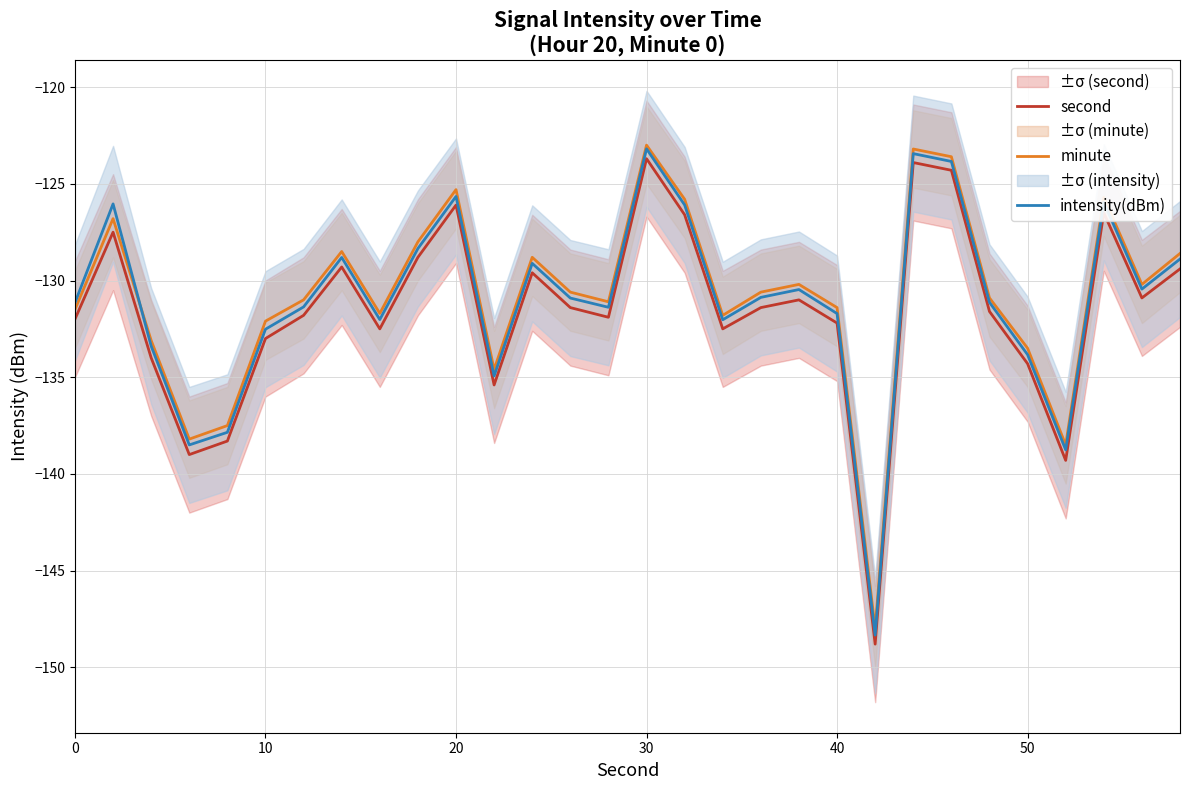

Reading left to right, list all the values displayed in this chart.

second: -132.0	-127.5	-134.0	-139.0	-138.3	-133.0	-131.8	-129.3	-132.5	-128.8	-126.1	-135.4	-129.6	-131.4	-131.9	-123.7	-126.6	-132.5	-131.4	-131.0	-132.2	-148.8	-123.9	-124.3	-131.6	-134.3	-139.3	-126.5	-130.9	-129.4
minute: -131.5	-126.8	-133.1	-138.2	-137.5	-132.1	-131.0	-128.5	-131.7	-128.0	-125.3	-134.6	-128.8	-130.6	-131.1	-123.0	-125.8	-131.8	-130.6	-130.2	-131.4	-148.0	-123.2	-123.6	-130.9	-133.5	-138.5	-125.7	-130.2	-128.6
intensity(dBm): -131.2	-126.0	-133.4	-138.5	-137.8	-132.5	-131.4	-128.8	-132.0	-128.3	-125.7	-134.9	-129.1	-130.9	-131.4	-123.2	-126.1	-132.0	-130.9	-130.5	-131.7	-148.3	-123.4	-123.8	-131.1	-133.8	-138.8	-126.0	-130.4	-128.9